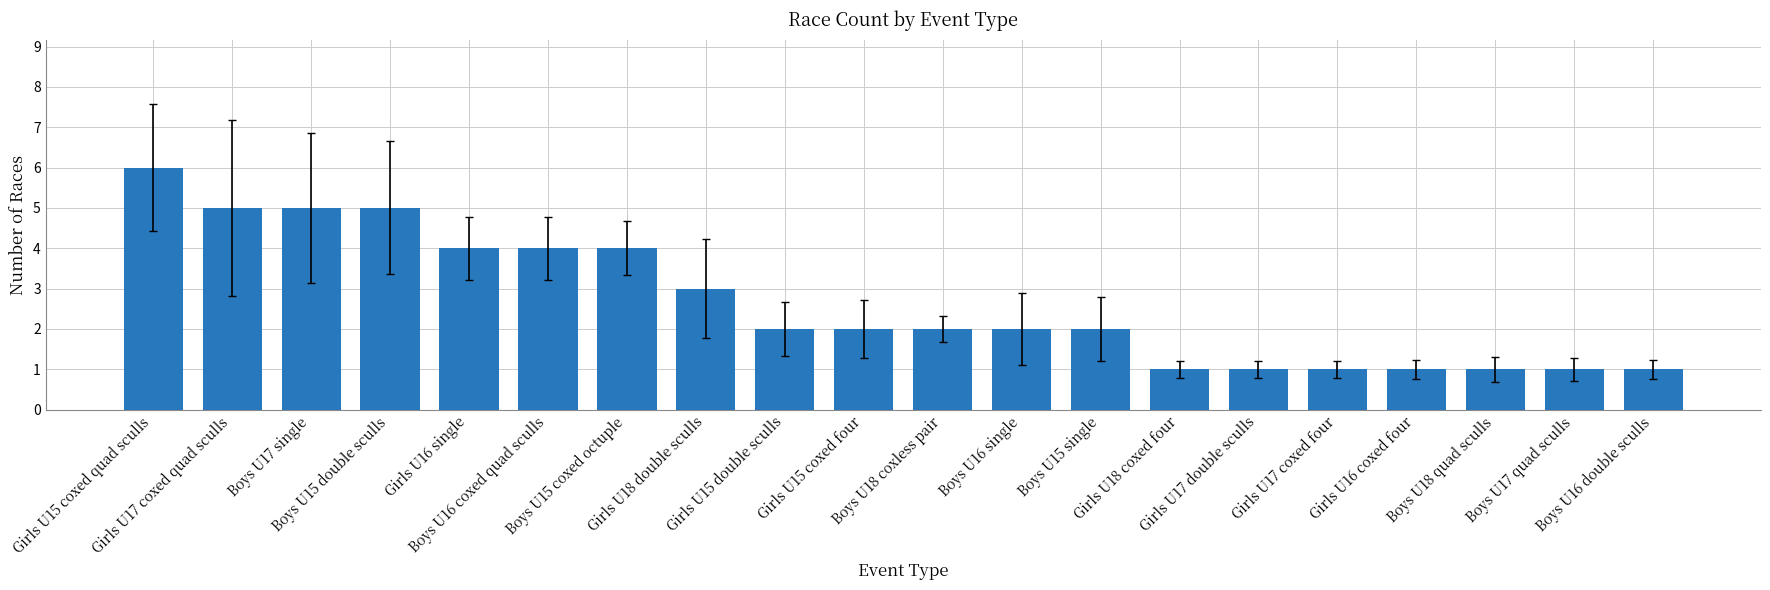

How many categories are shown in the chart?

20